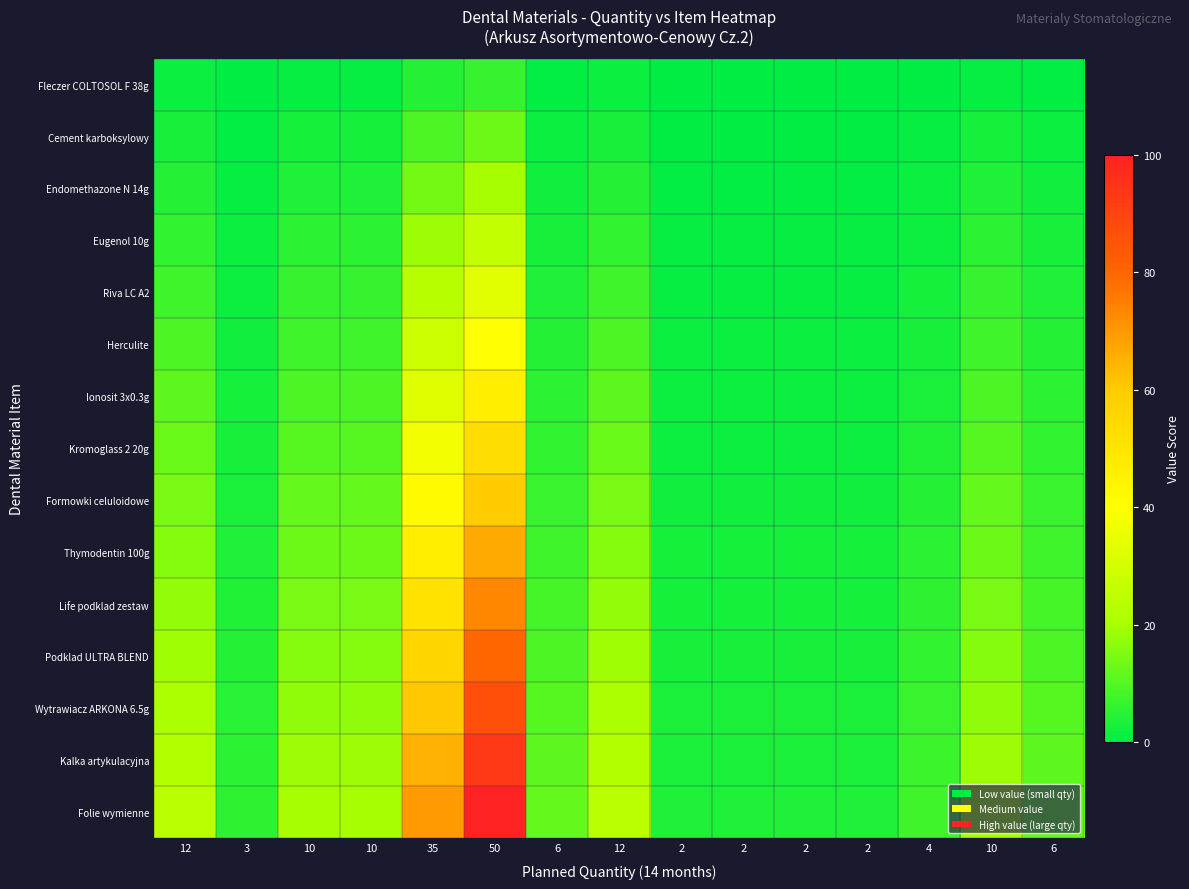

What is the greatest value displayed?

100.0